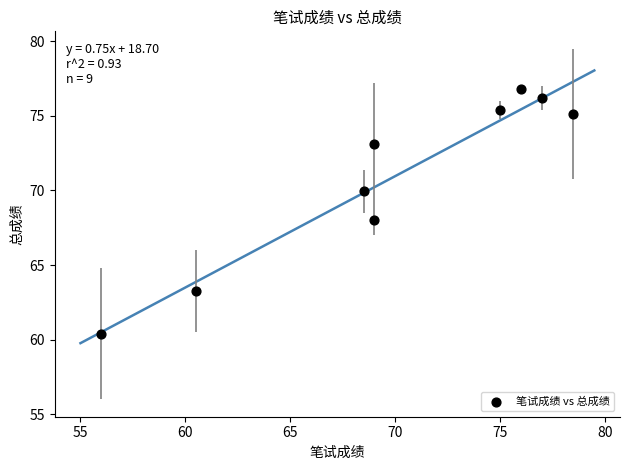

What is the range of X values (max minus min)?

22.5